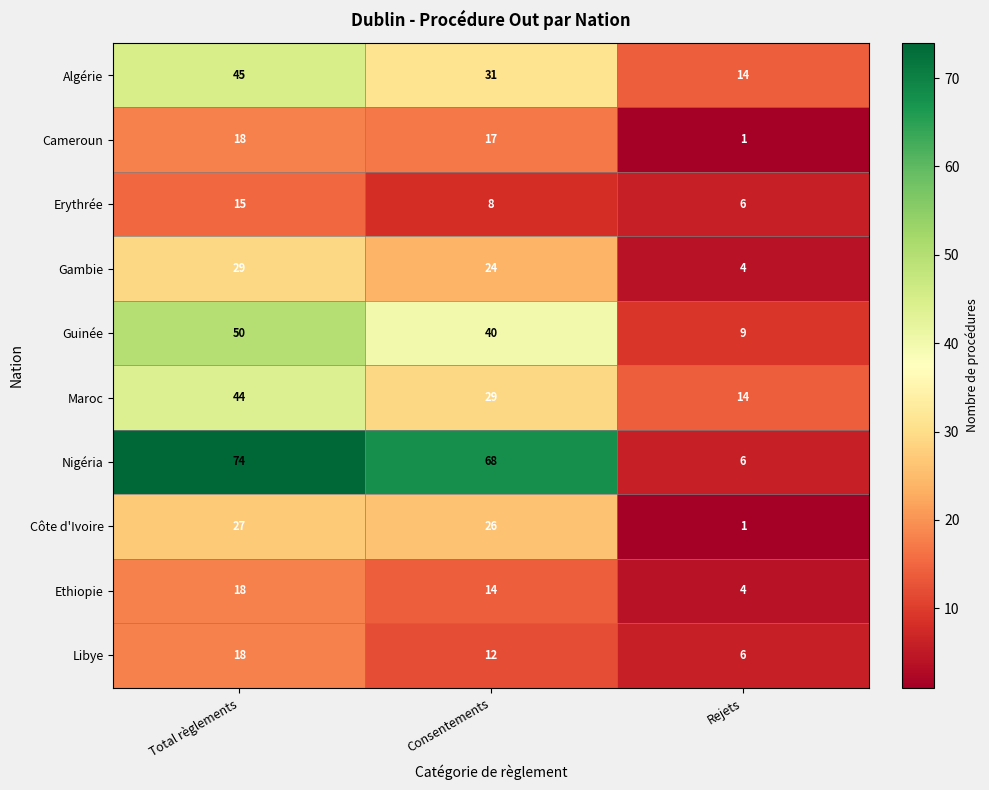

What is the total value across all series at Rejets?

65